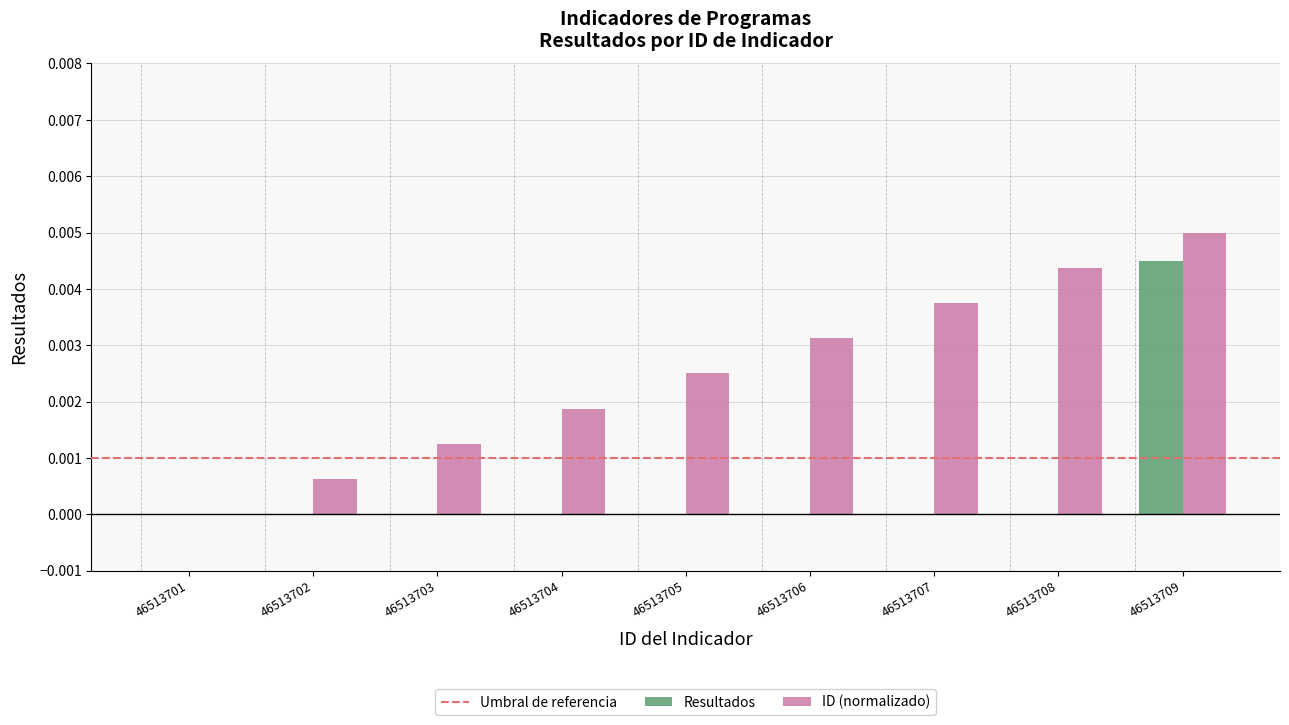

Which series changed the most between 46513708 and 46513709?

Resultados